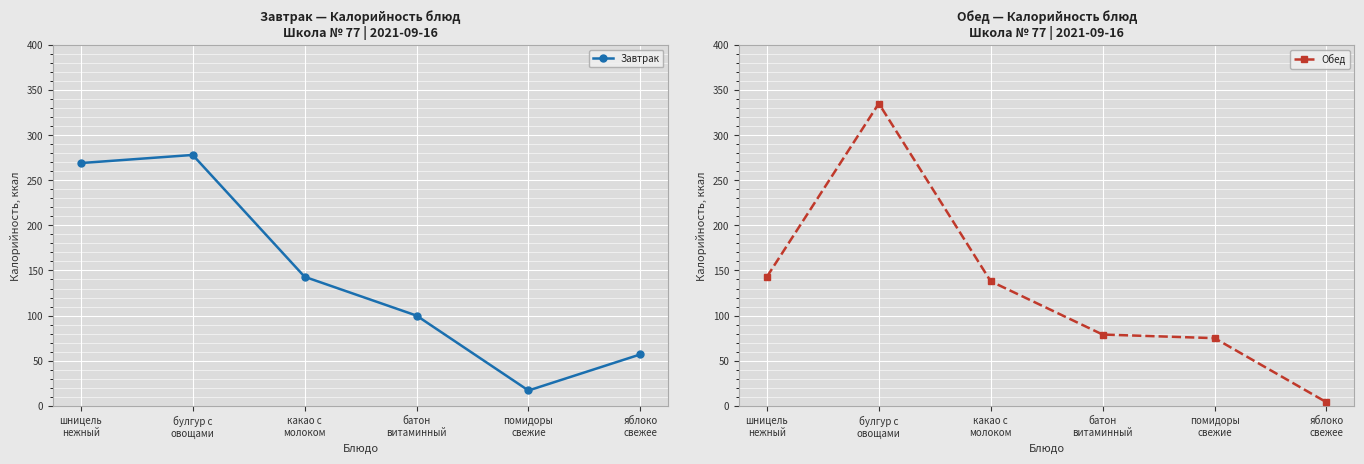

At how many categories does at least one series exceed 119?

3